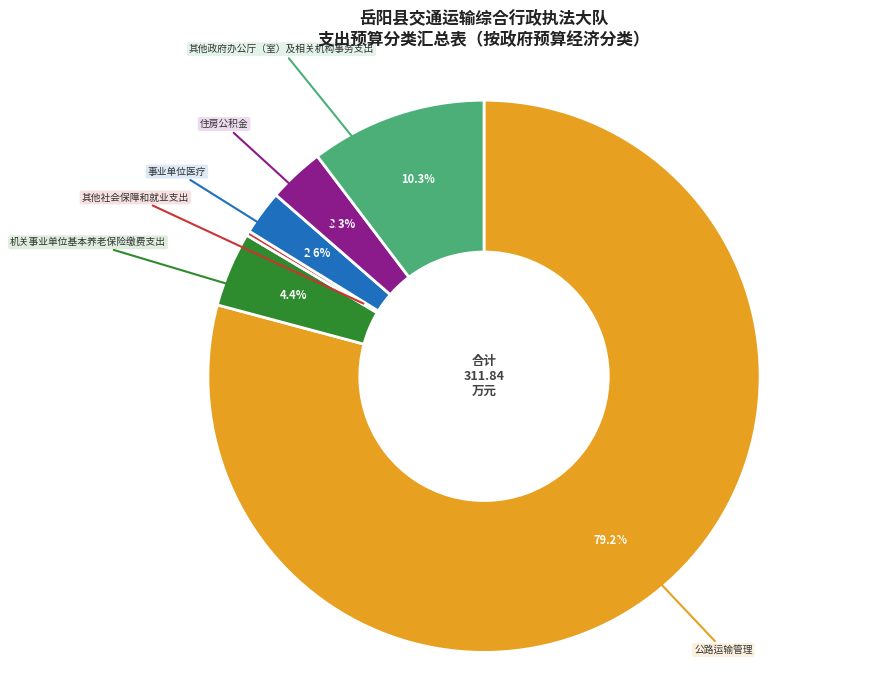

Combined, what portion of the pie is 机关事业单位基本养老保险缴费支出 and 住房公积金?

7.7%